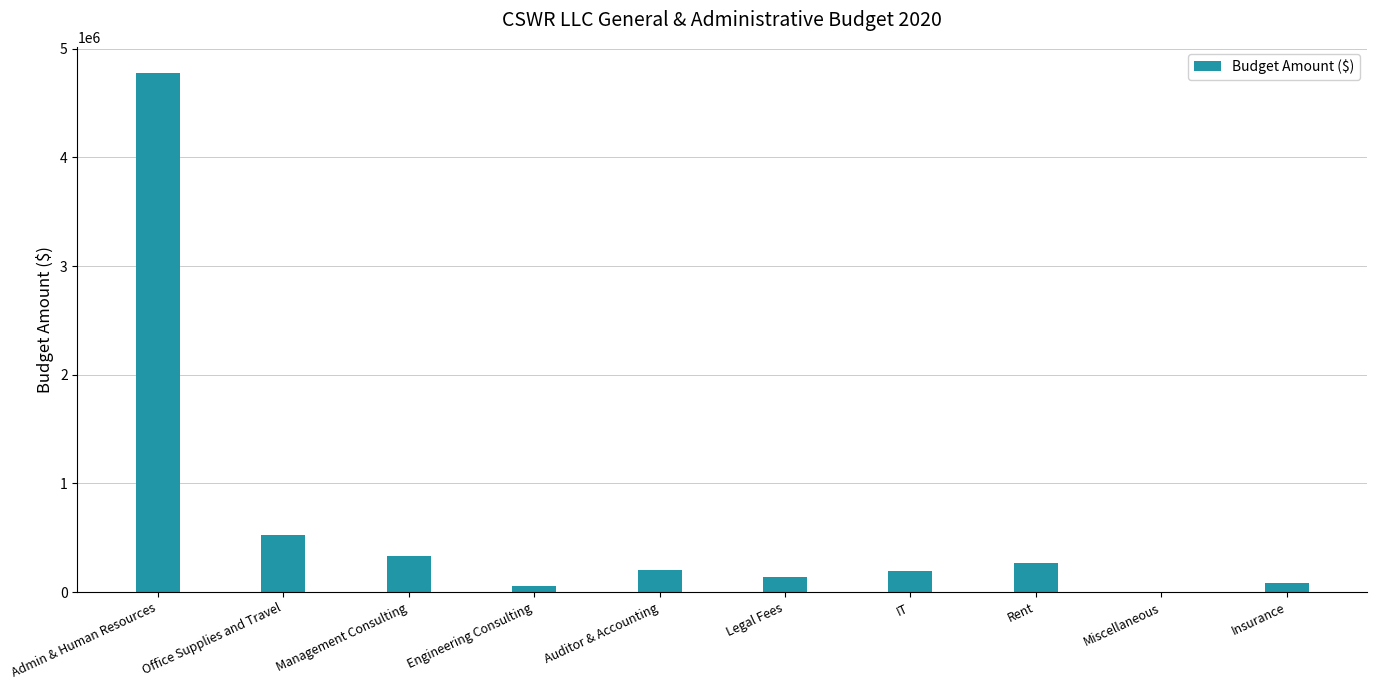

Which category has the highest value across all series?

Admin & Human Resources